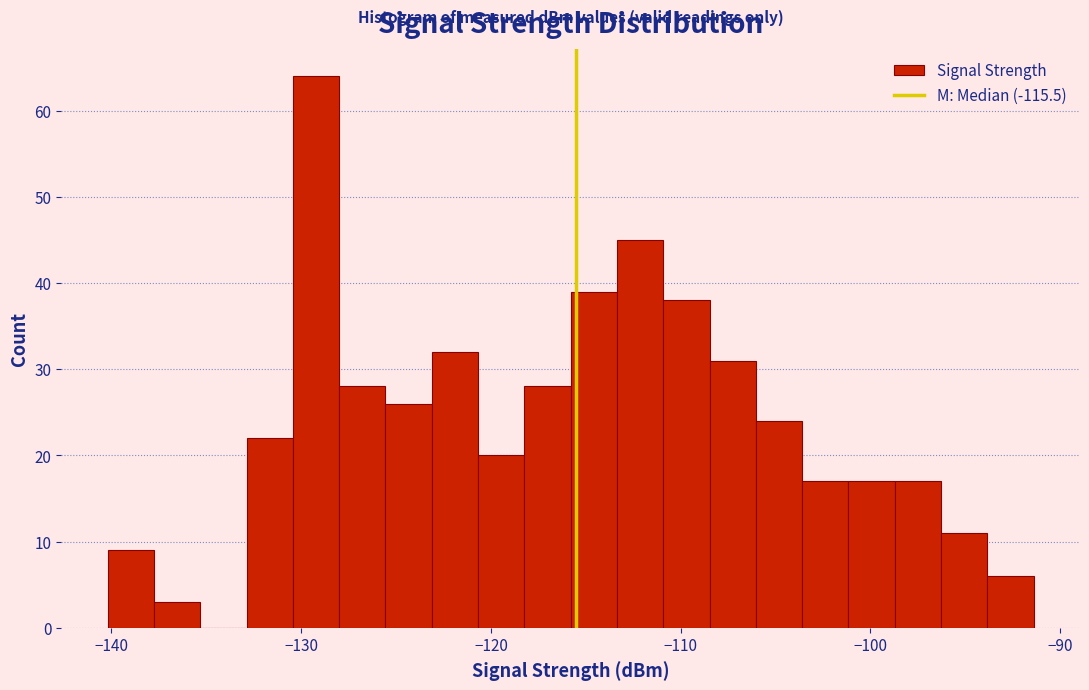

Read against the x-axis, roughly where is the centre of the tallest bar?

-129